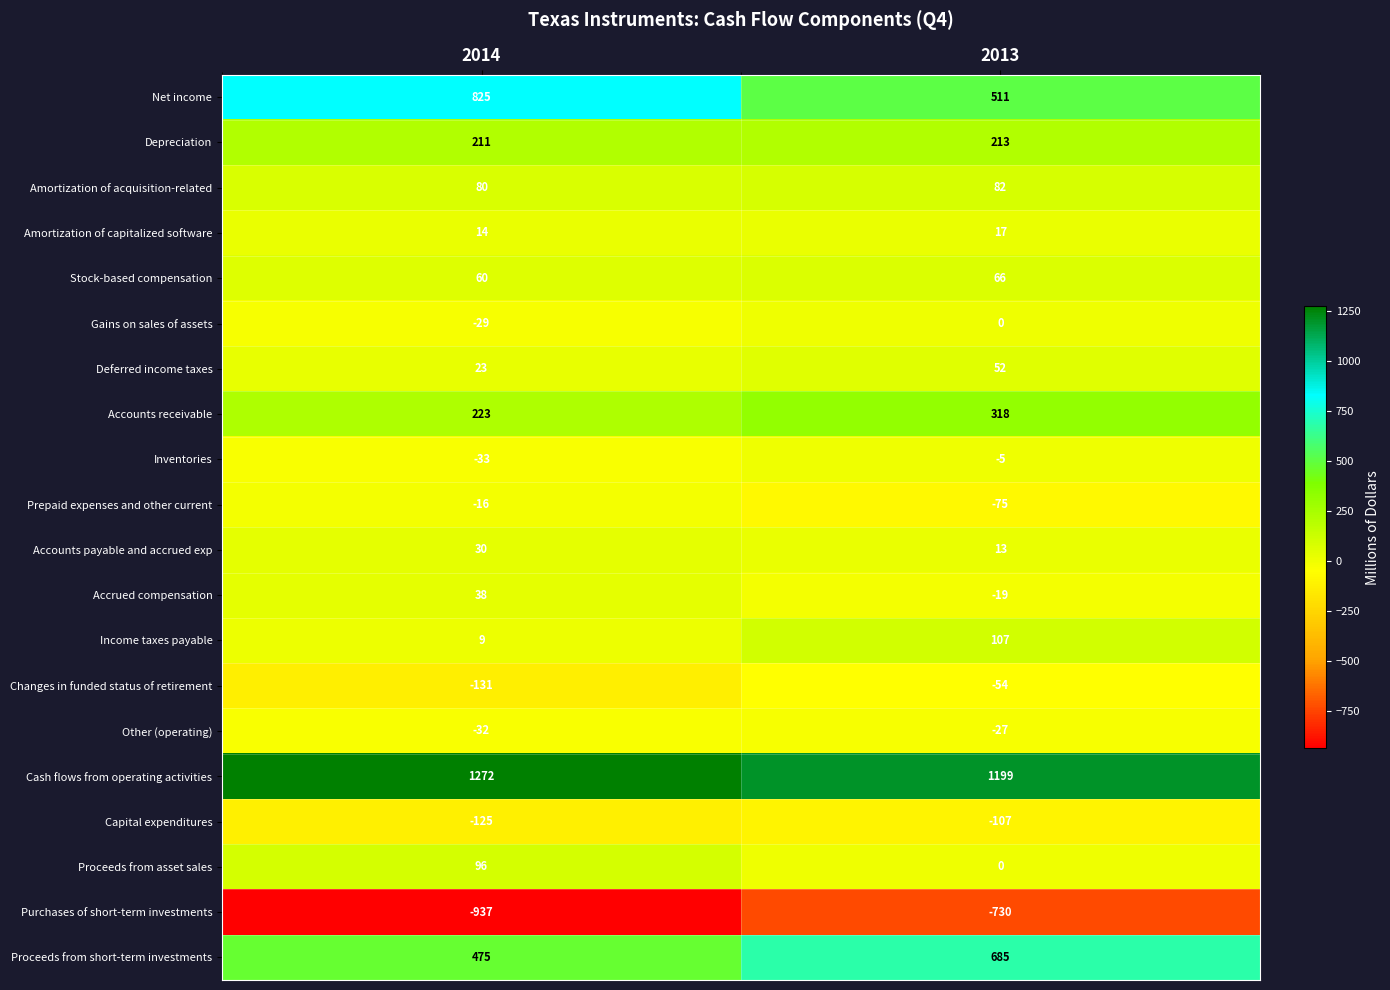

The value of Depreciation at 2014 is 72. True or false?

False